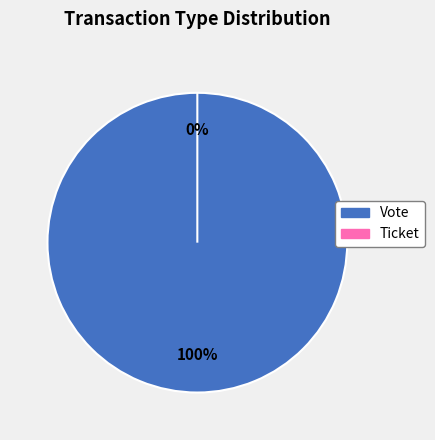

Does Ticket represent more than half of the total?

No